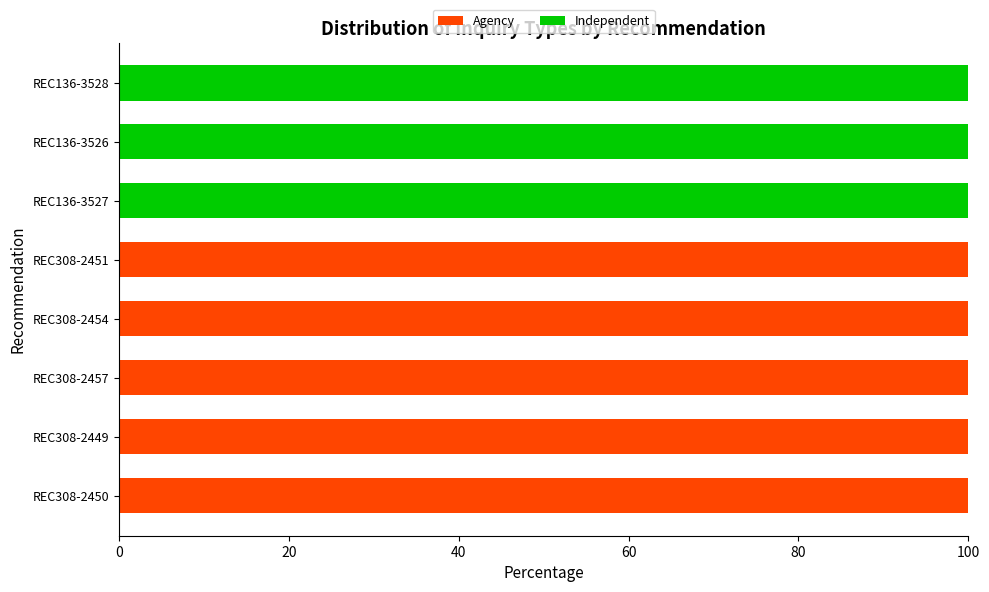

What is the sum of all Agency values?

500